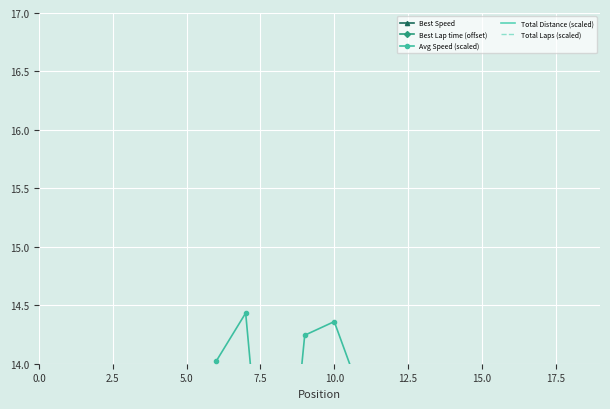

What is the average value of the Best Lap time (offset) series?

70.3